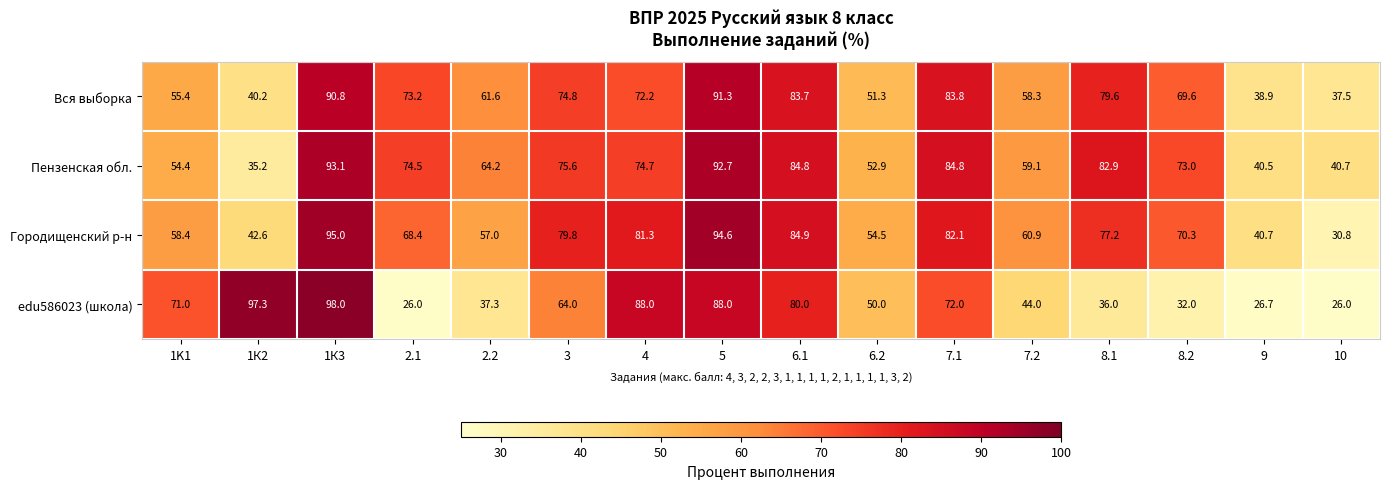

What is the average value of the Вся выборка series?

66.4